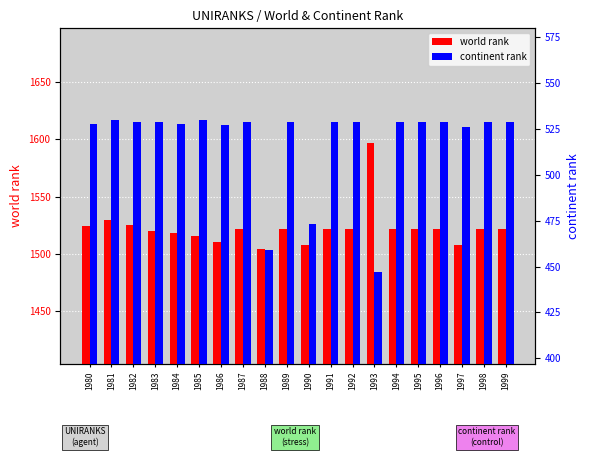

Is the value of continent rank at 1993 greater than the value of world rank at 1982?

No